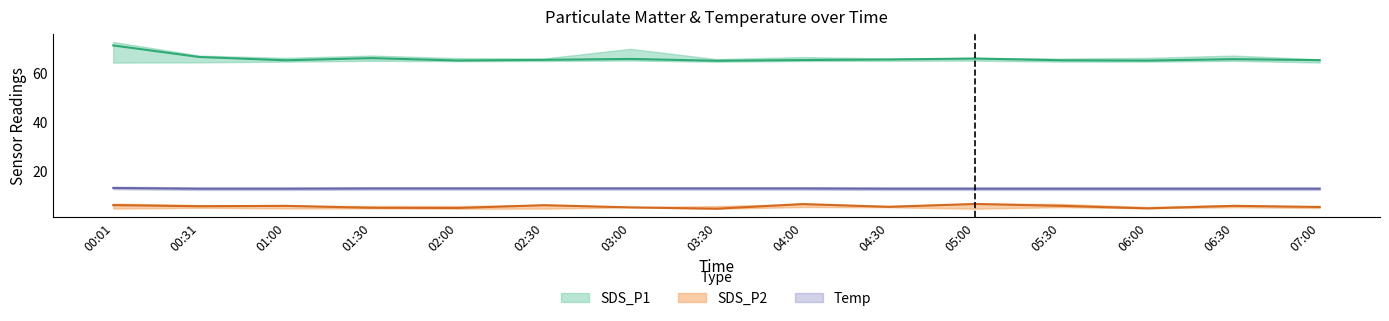

How many interior local peaks does the SDS_P1 series have?

4